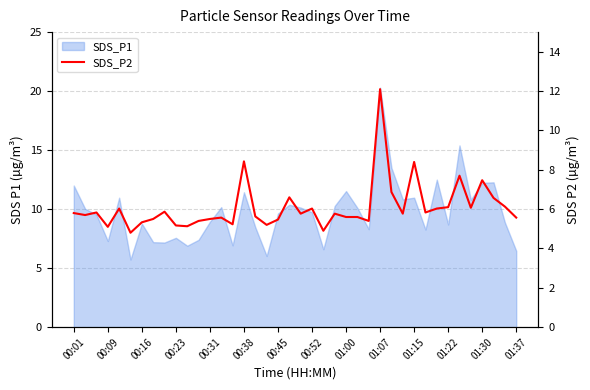

What is the sum of all values?

243.0